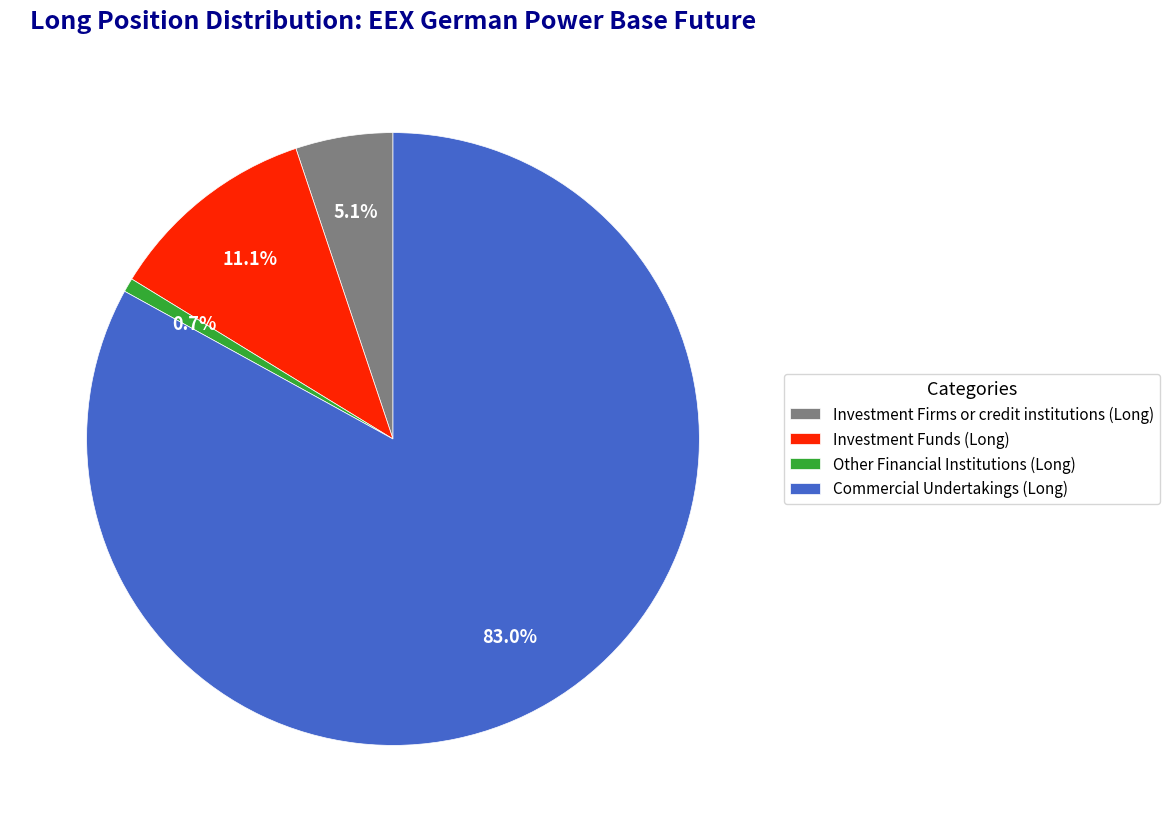

Combined, do Other Financial Institutions (Long) and Investment Firms or credit institutions (Long) account for over 50%?

No